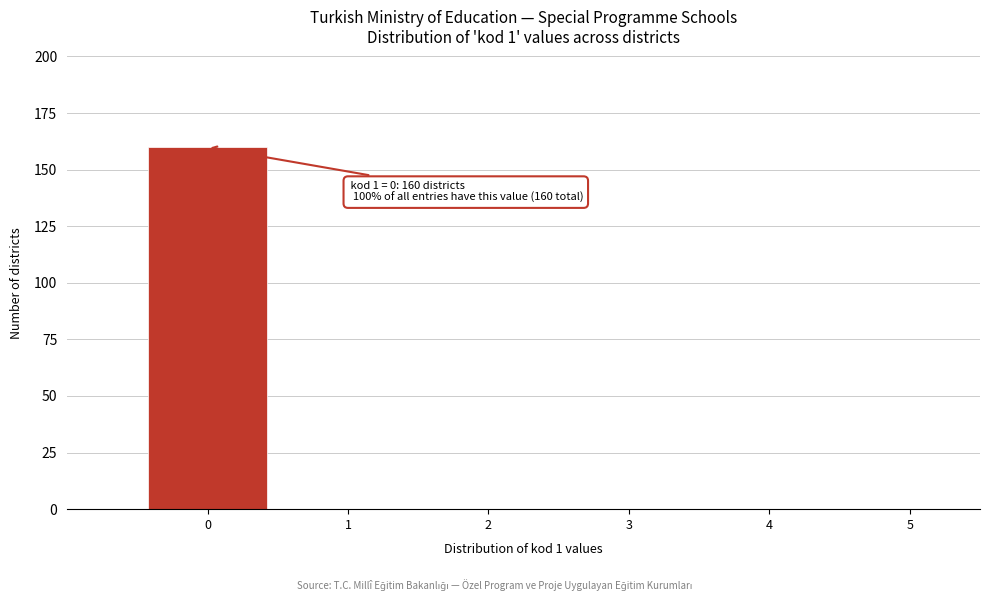

Which range on the x-axis has the tallest bar?

-0.5 to 0.5